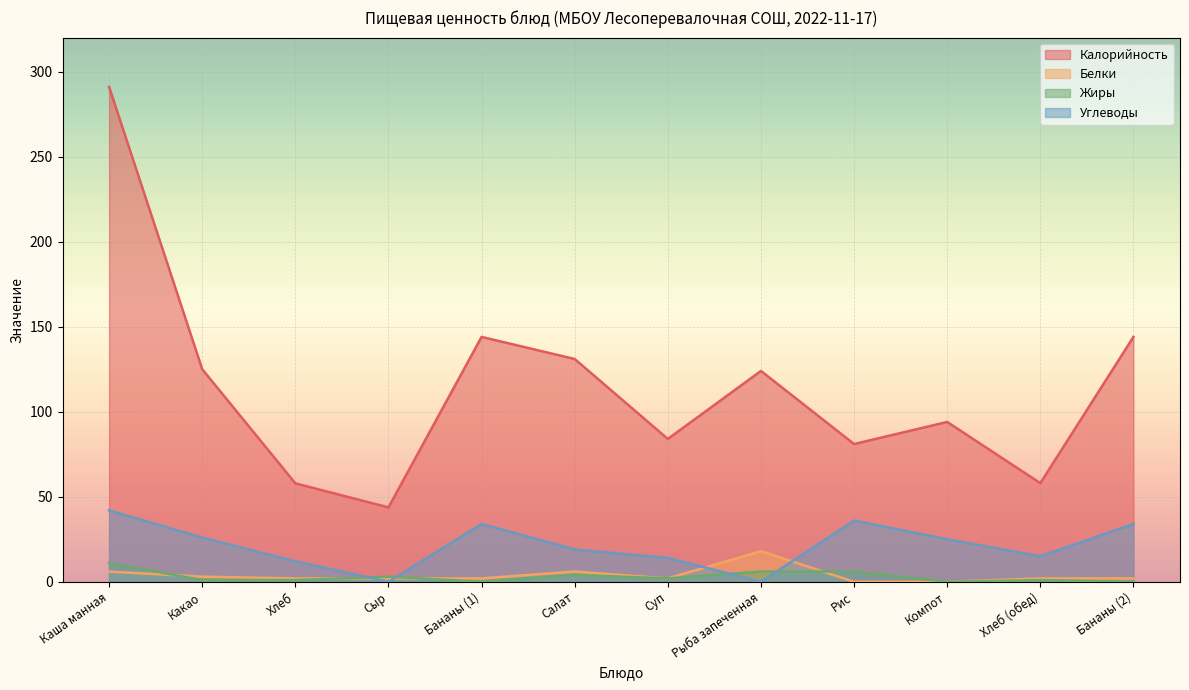

How many values in the Углеводы series are below 25?

6